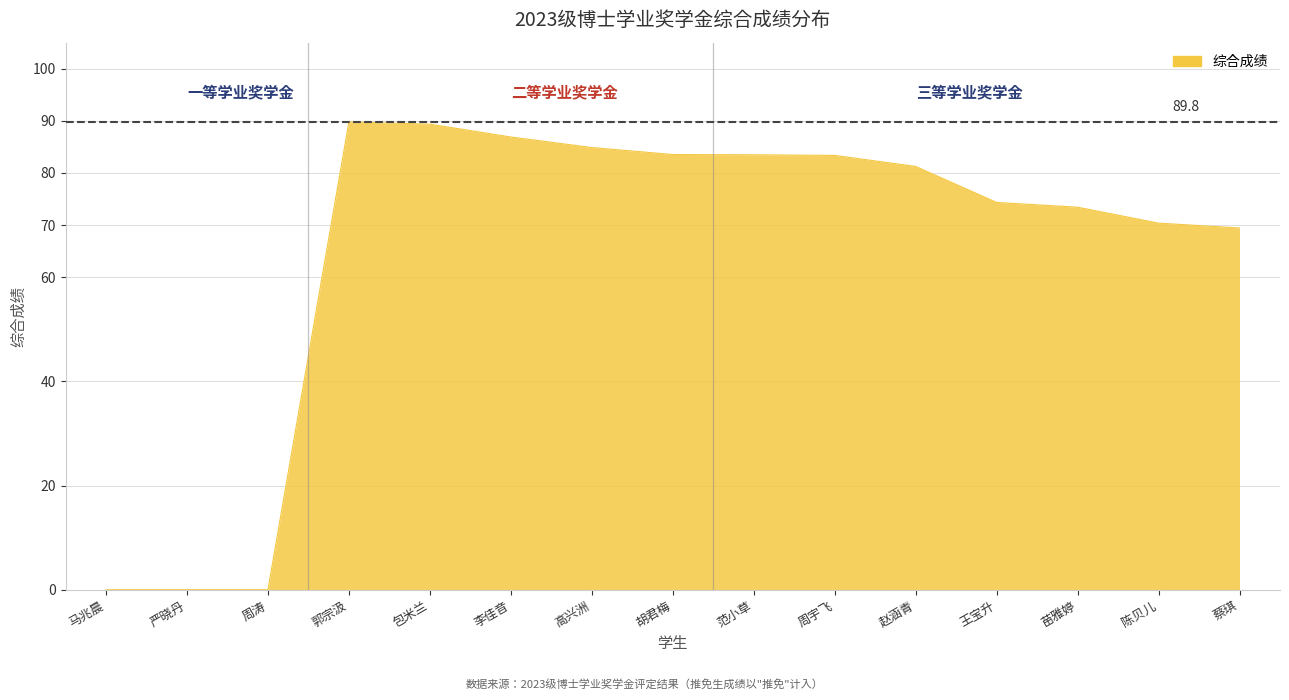

Read the value at 范小草.

83.5